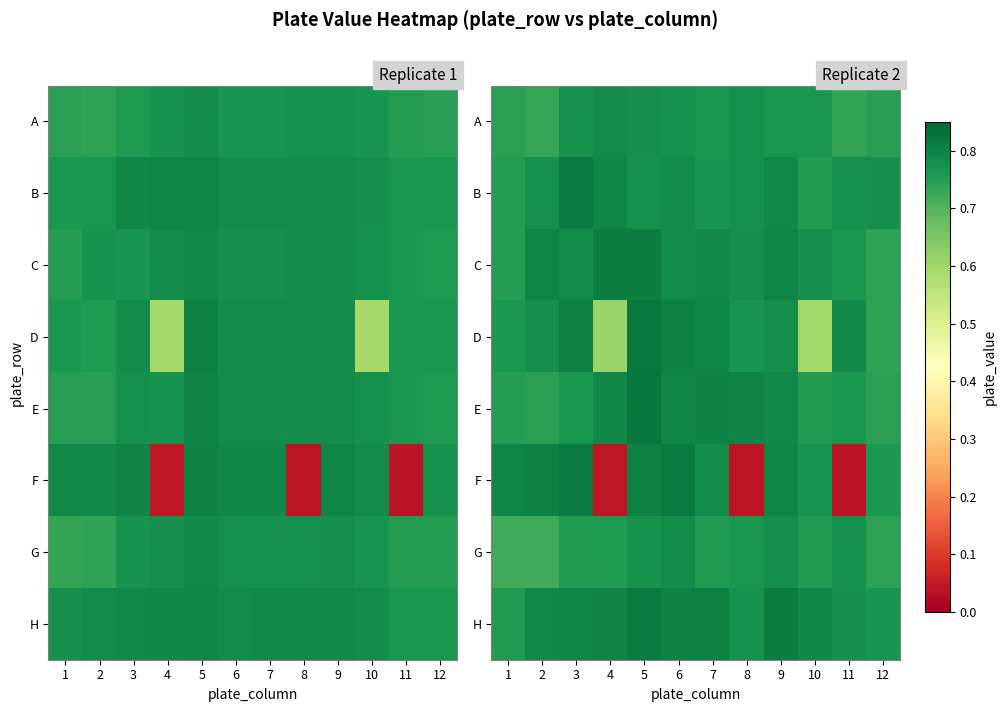

Which series has the largest range (max minus min)?

row_5